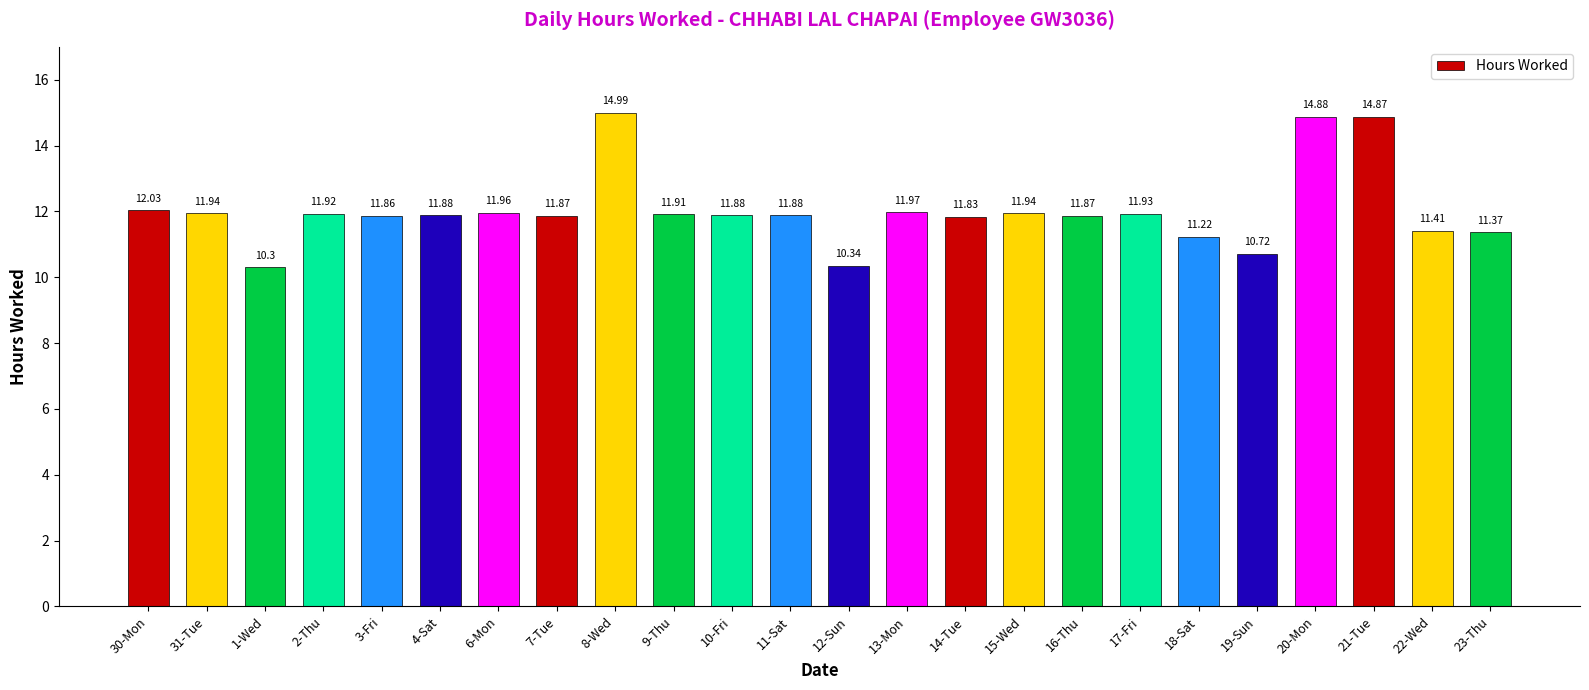

What is the difference between the maximum and minimum values?

4.7